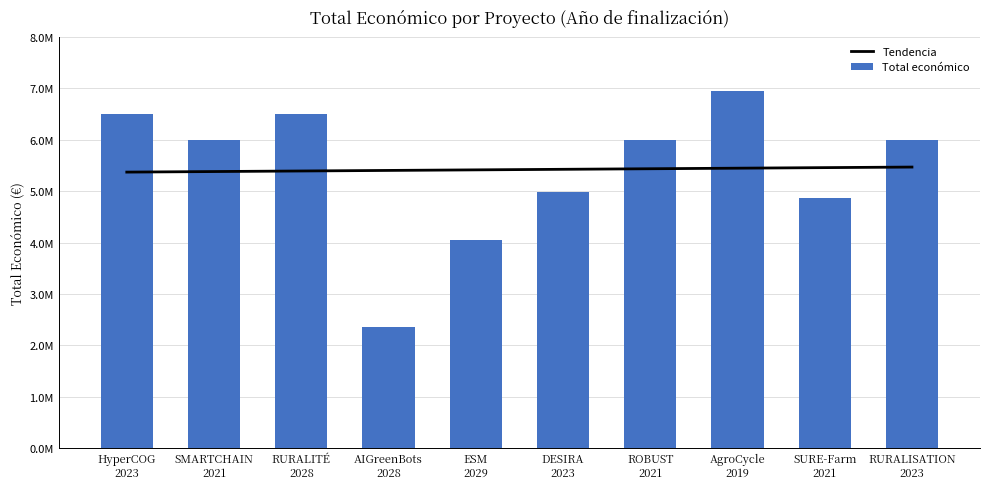

List the labels in order of value, smallest first.

AIGreenBots
2028, ESM
2029, SURE-Farm
2021, DESIRA
2023, RURALISATION
2023, SMARTCHAIN
2021, ROBUST
2021, RURALITÉ
2028, HyperCOG
2023, AgroCycle
2019